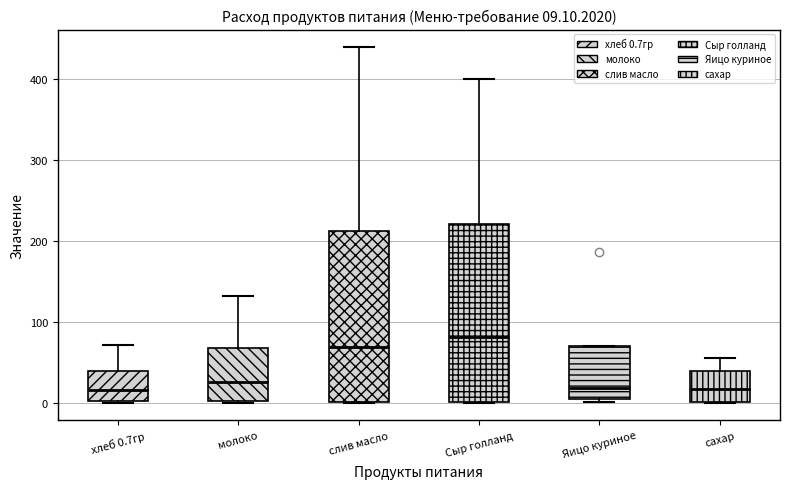

Which box's median line is the highest?

Сыр голланд